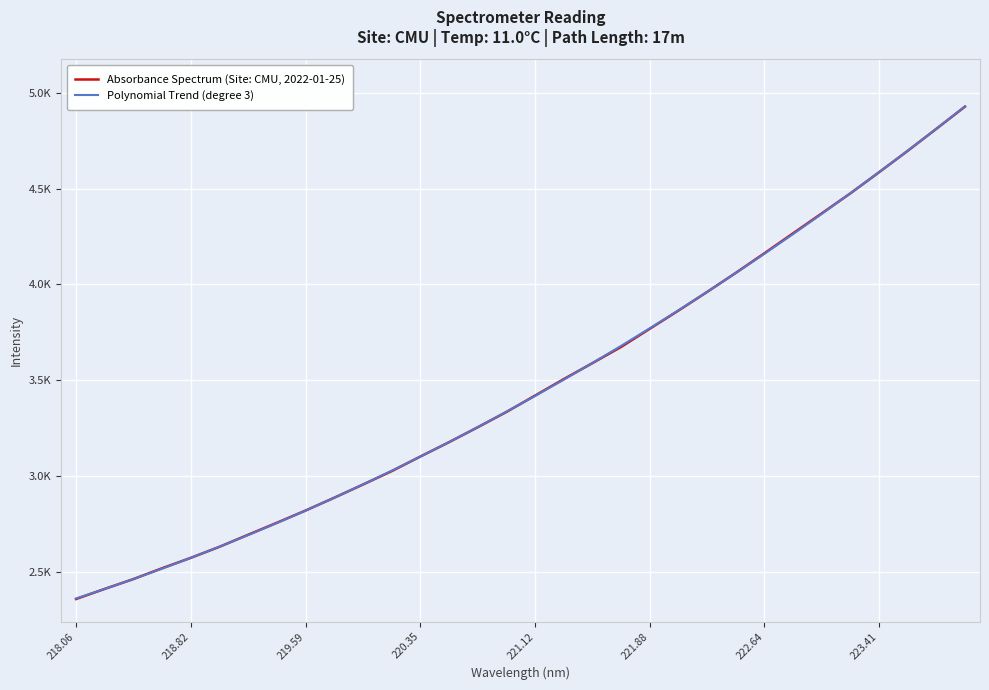

Is this an area chart (filled region under the line)?

No